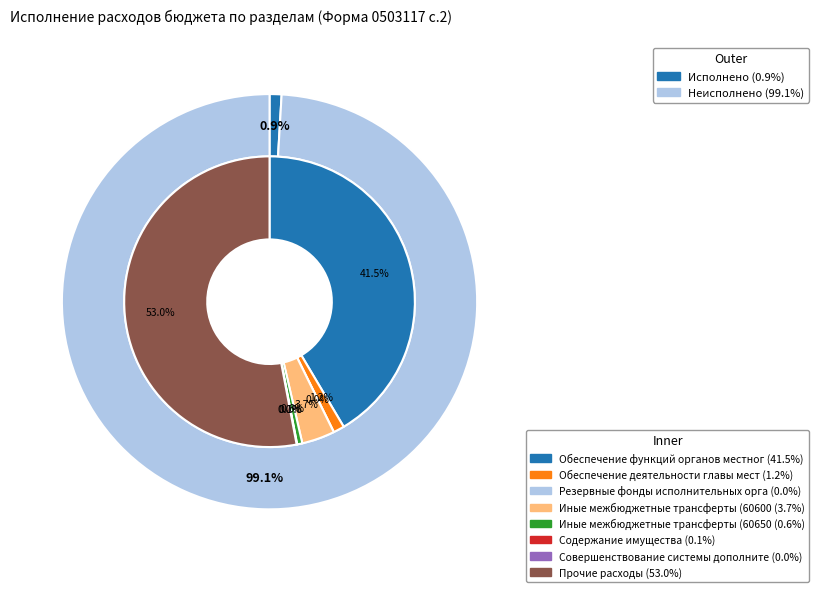

To the nearest percent, what is the difference between the Прочие расходы and Обеспечение деятельности главы местного самоуправления slice percentages?

52%